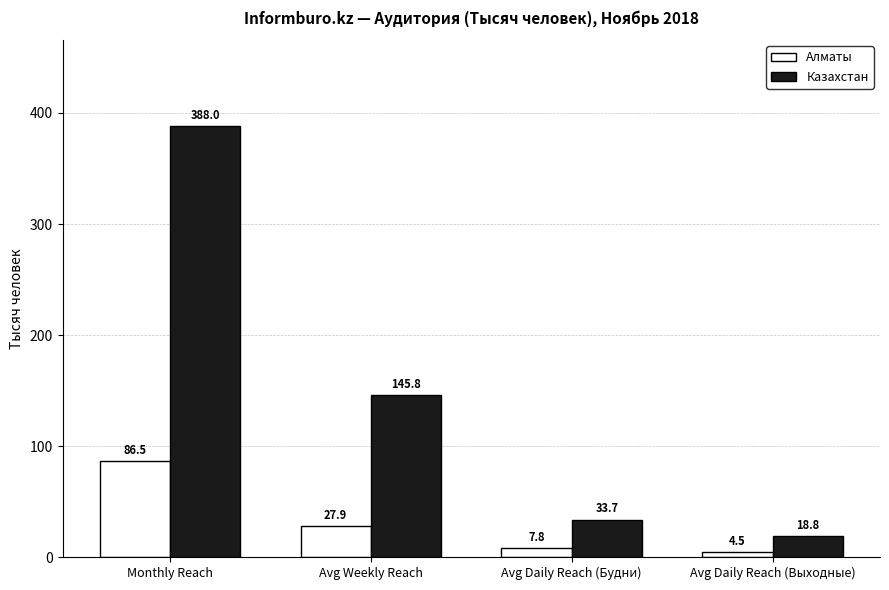

At which category is the sum across all series the highest?

Monthly Reach